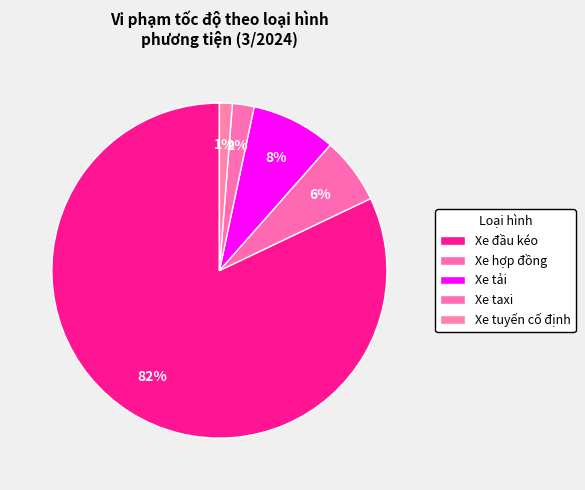

Is it true that Xe tuyến cố định is 6% of the pie?

False